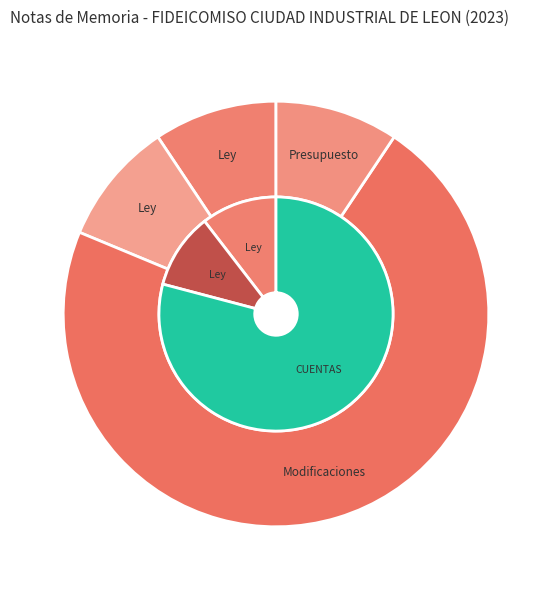

Is it true that Presupuesto de Egresos Aprobado is 9% of the pie?

True